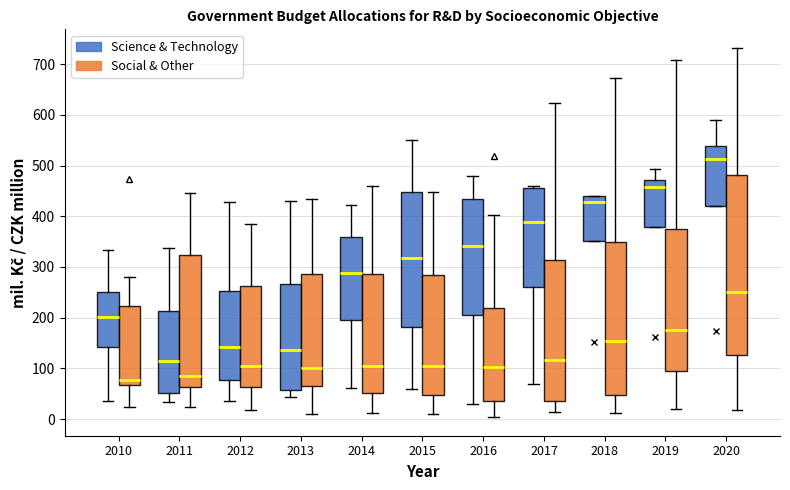

Comparing the boxes themselves (not the whiskers), which one is the tallest?

2020 (Social & Other)